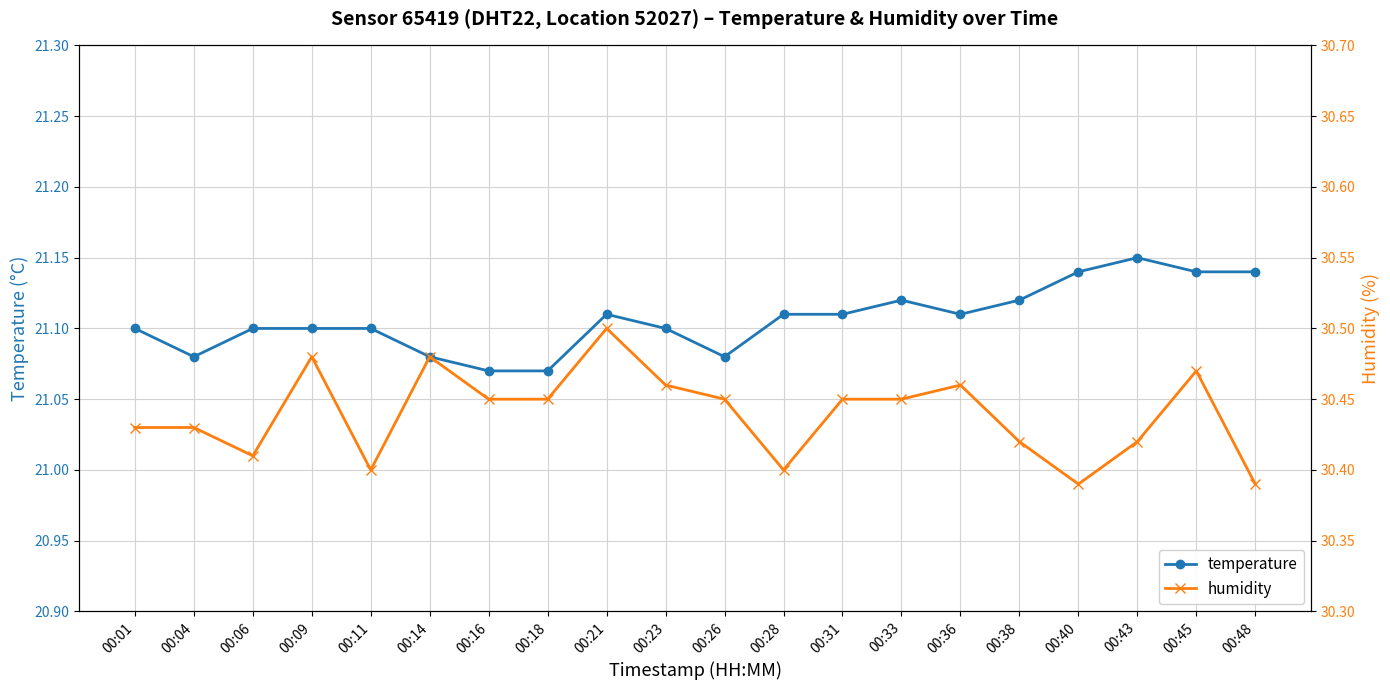

Which series has the widest spread of values?

humidity